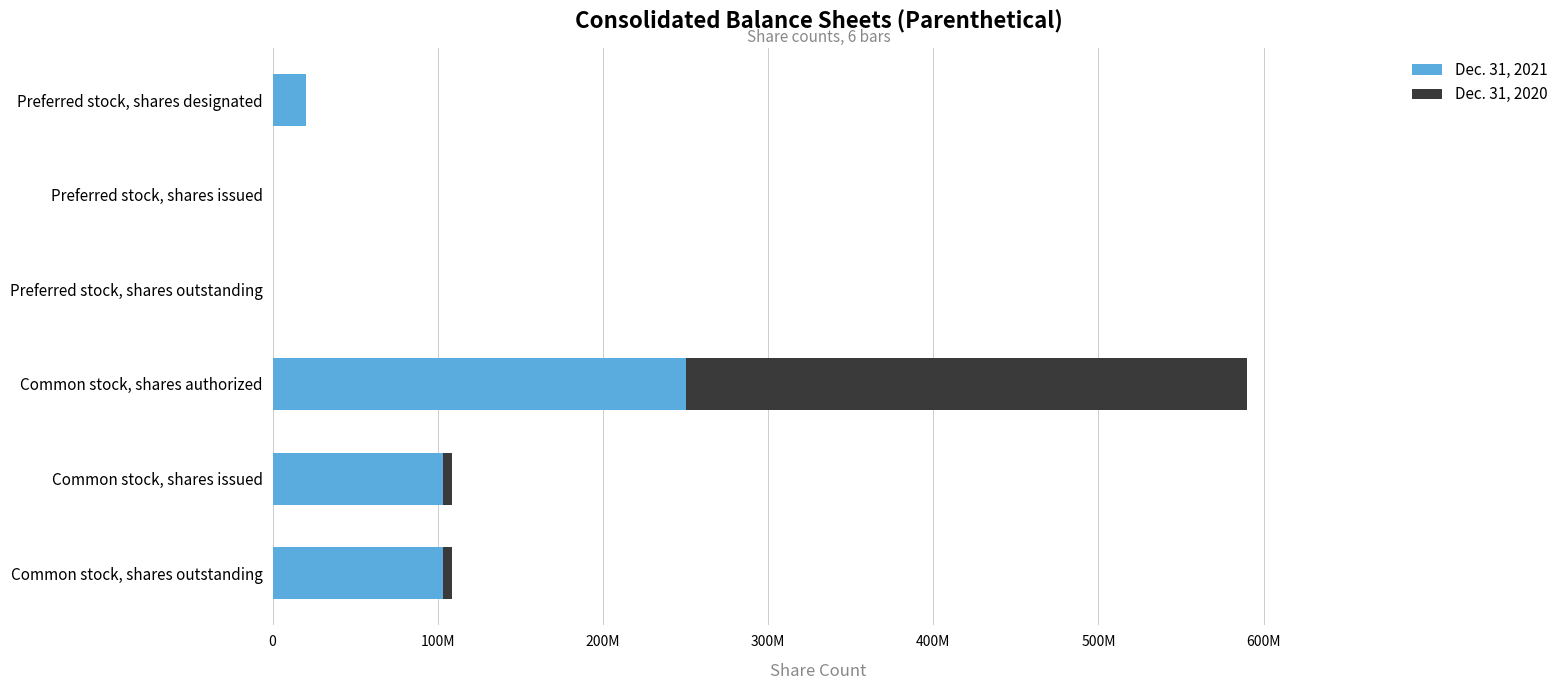

What are all the series names shown in the legend?

Dec. 31, 2021, Dec. 31, 2020